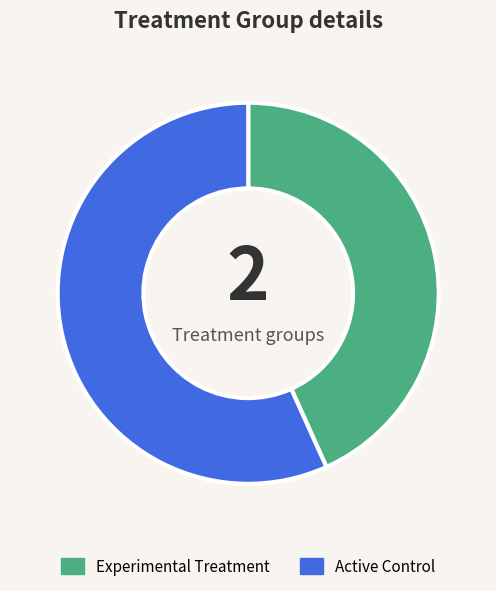

Do Experimental Treatment and Active Control together represent more than half of the pie?

Yes